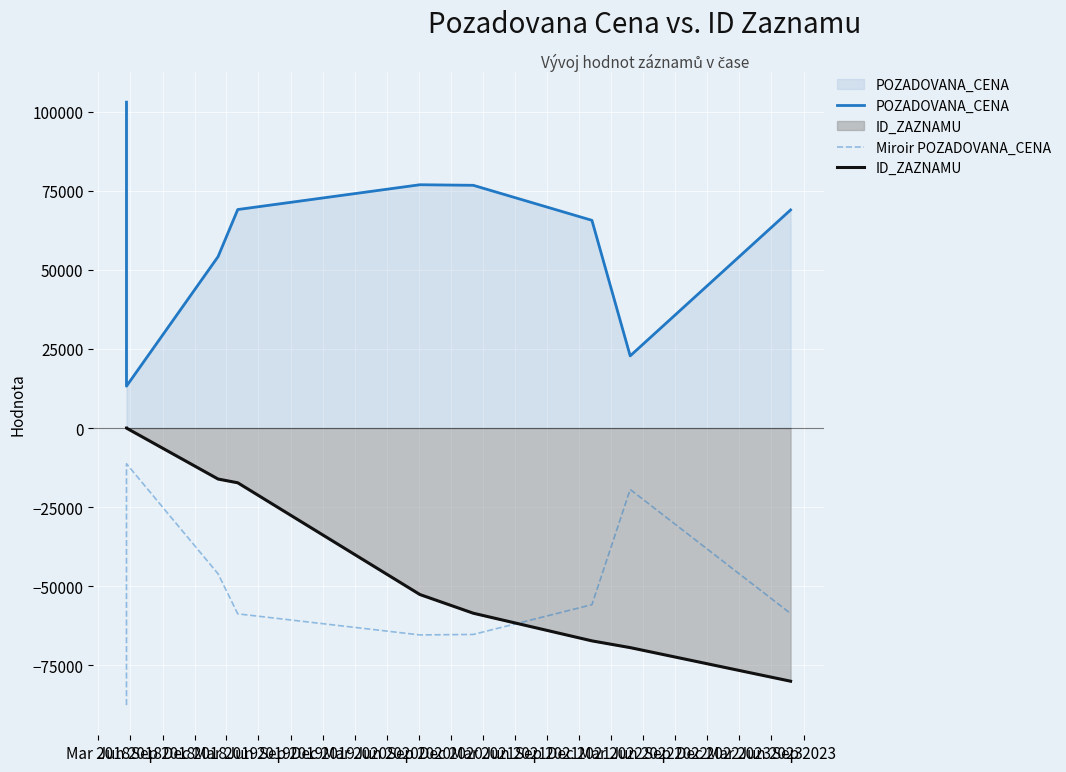

What position from the left is Jun 2018?

2